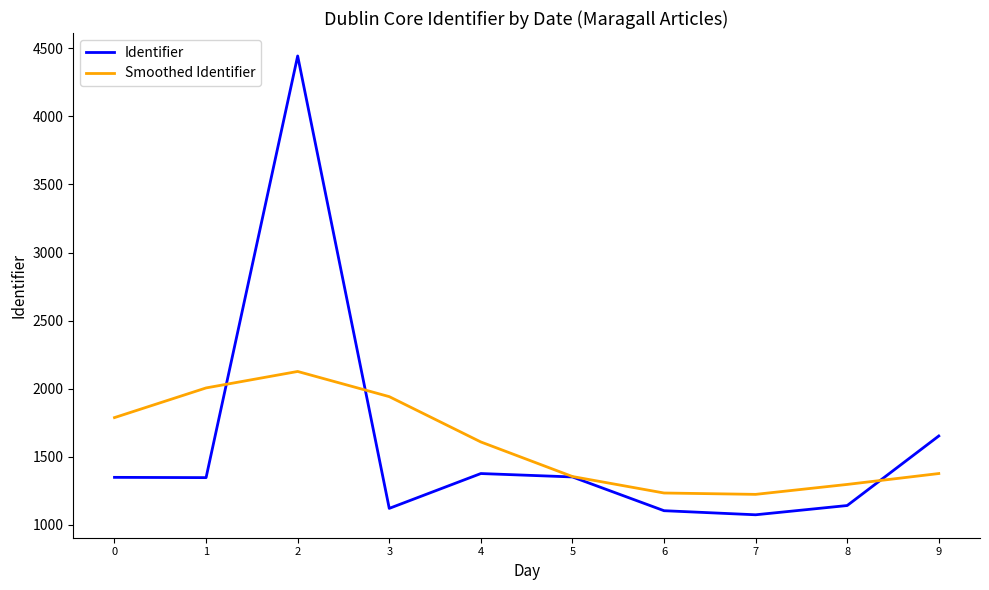

Where do Identifier and Smoothed Identifier first cross each other?

1 and 2